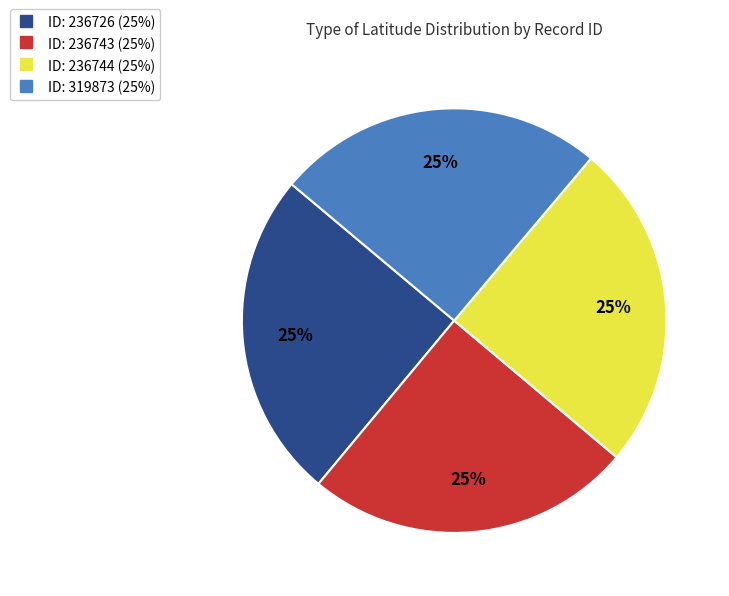

Does any single category account for the majority?

No